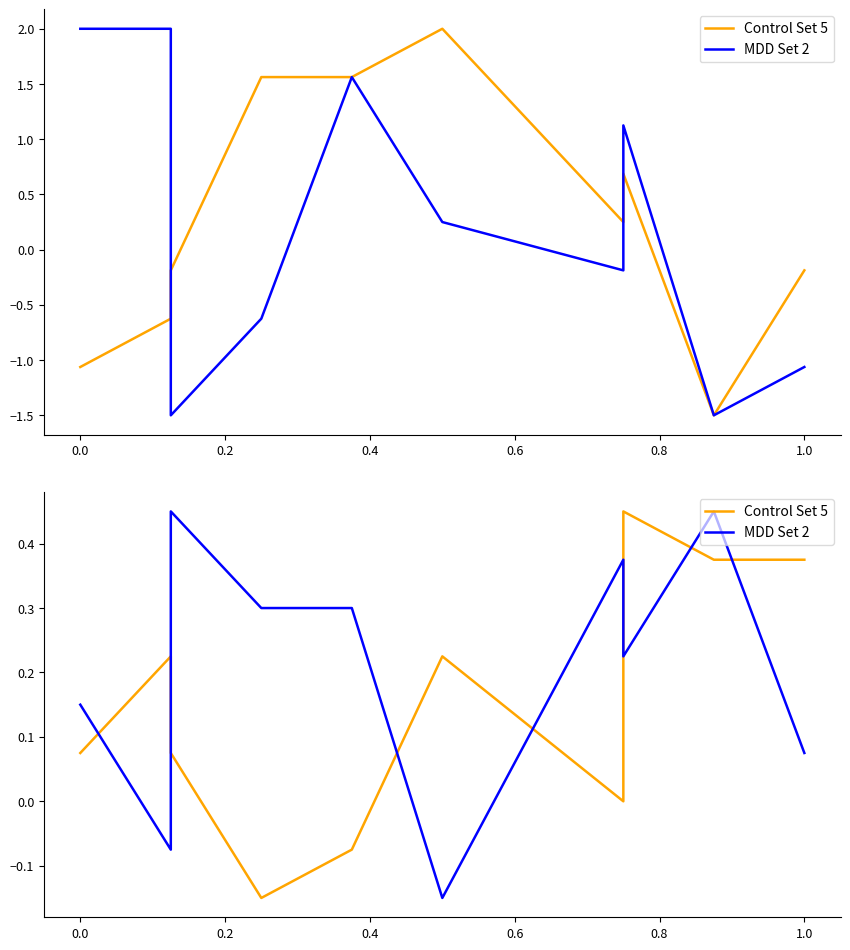

At which label is Control Set 5 closest to 0?

1.0